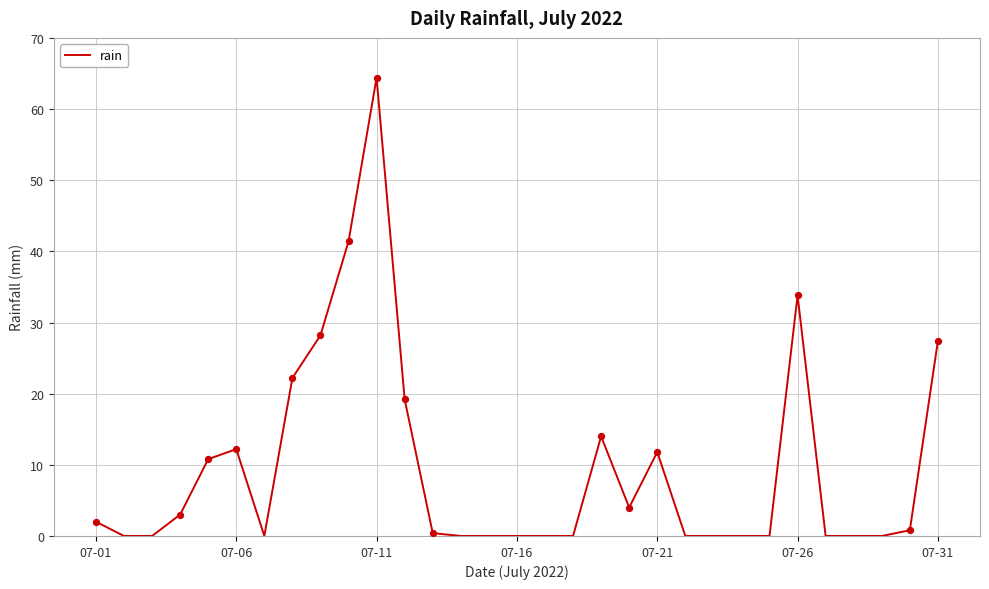

What is the difference between the maximum and minimum values?

64.4